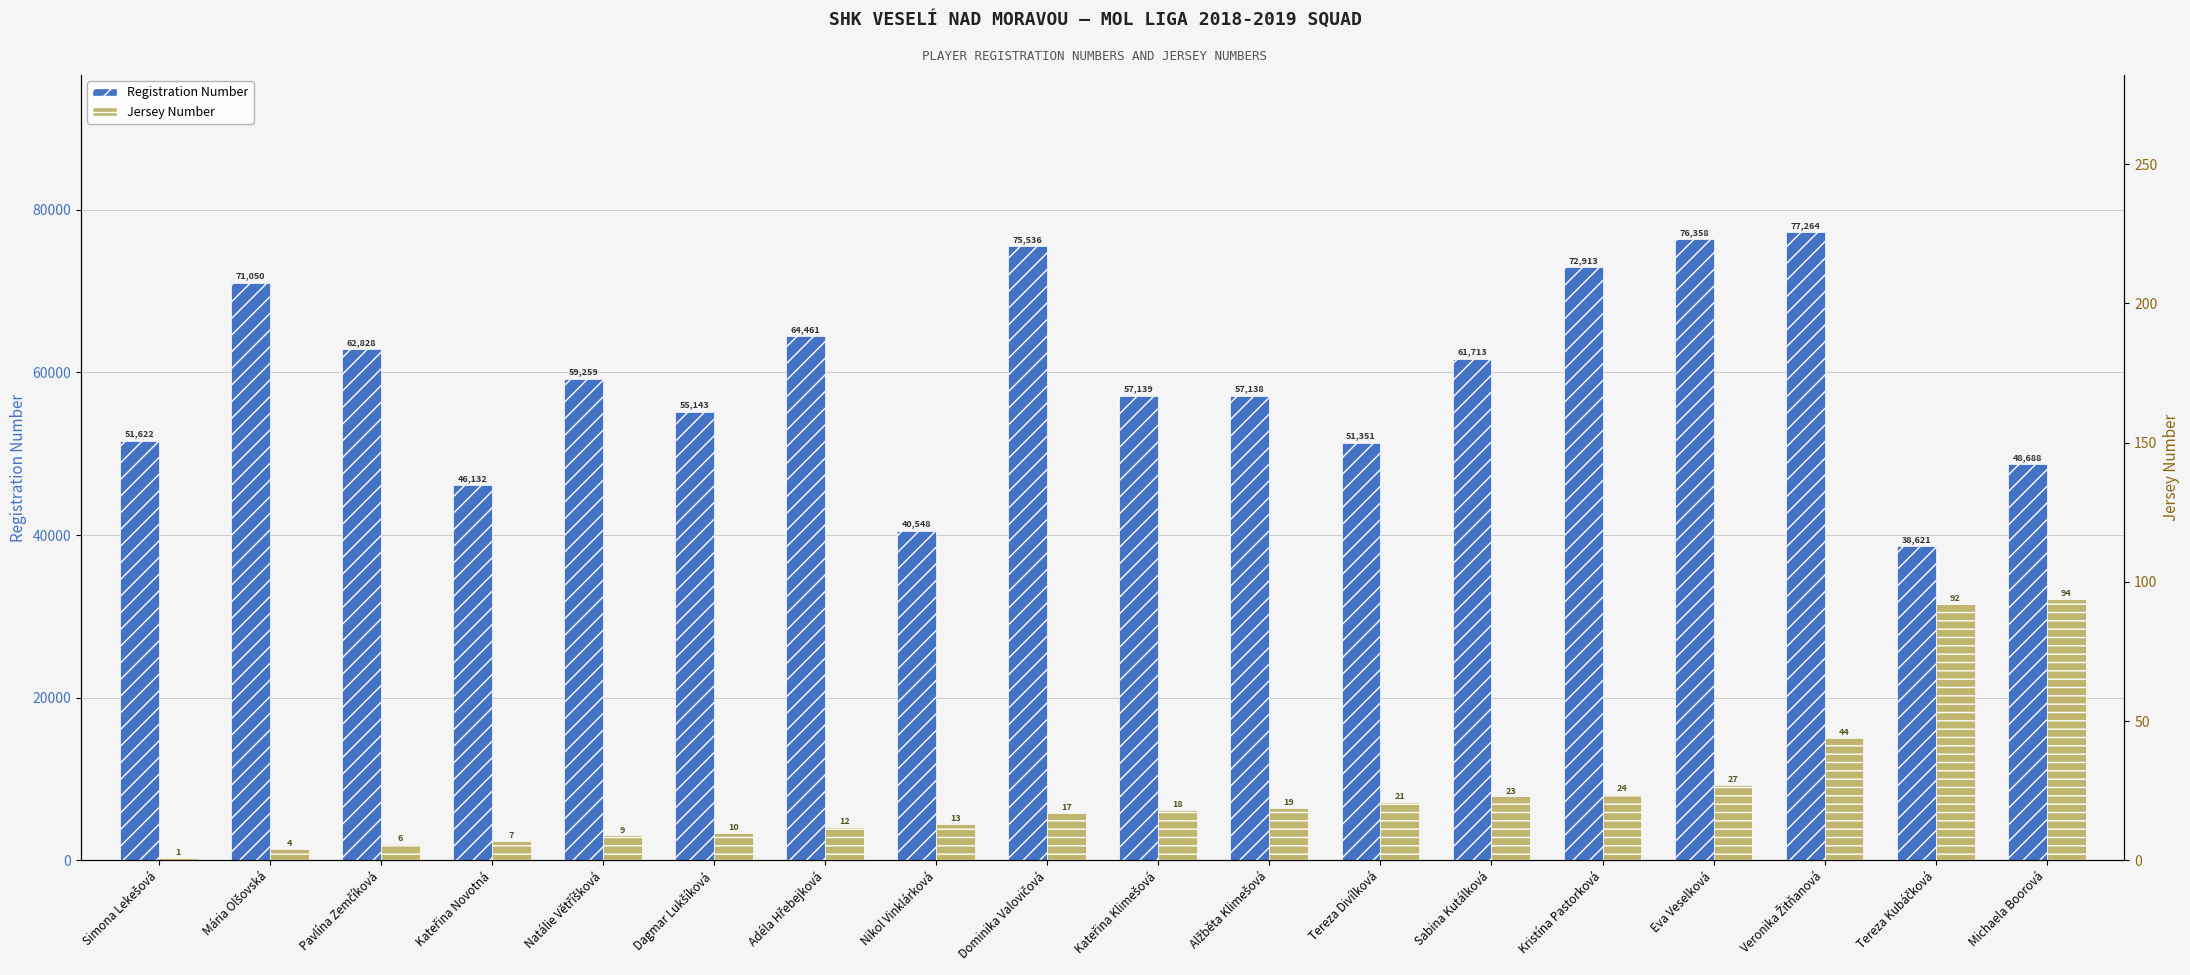

What is the difference between the maximum and second lowest values in the Registration Number series?

36716